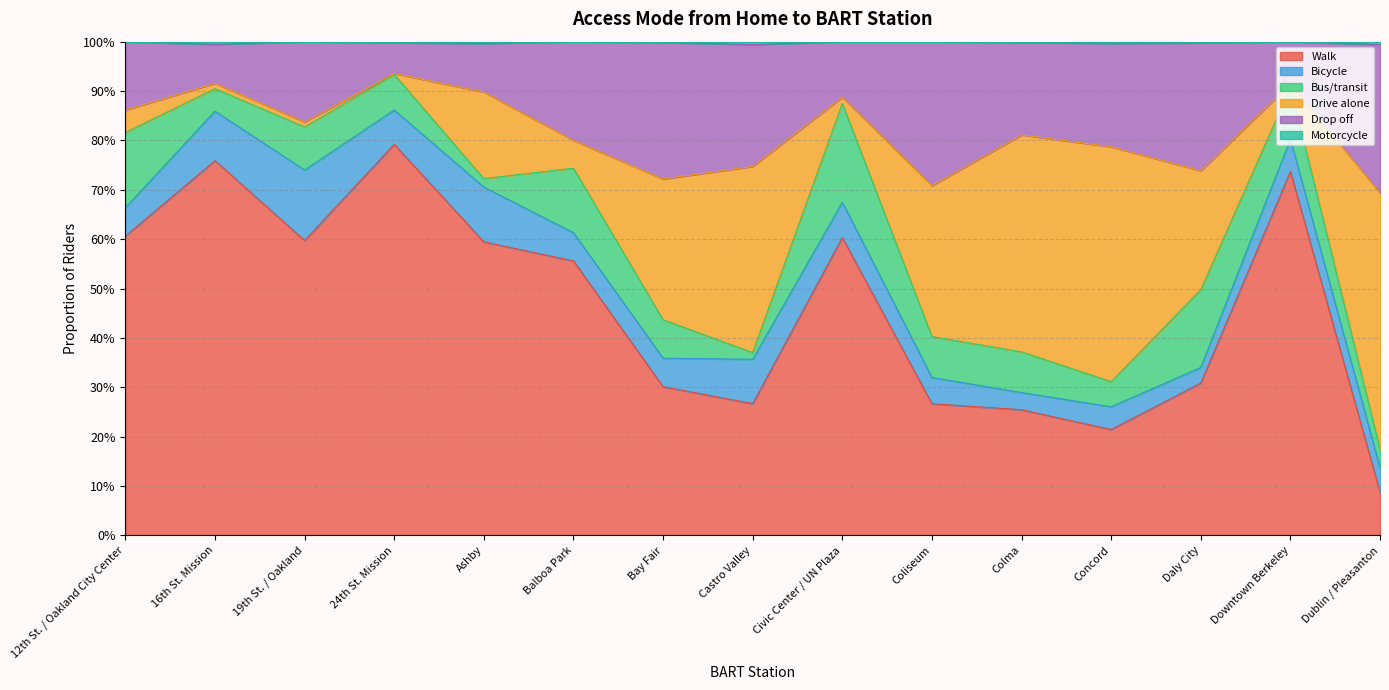

What is the value of the Motorcycle point at the 9th from the left?

1.0